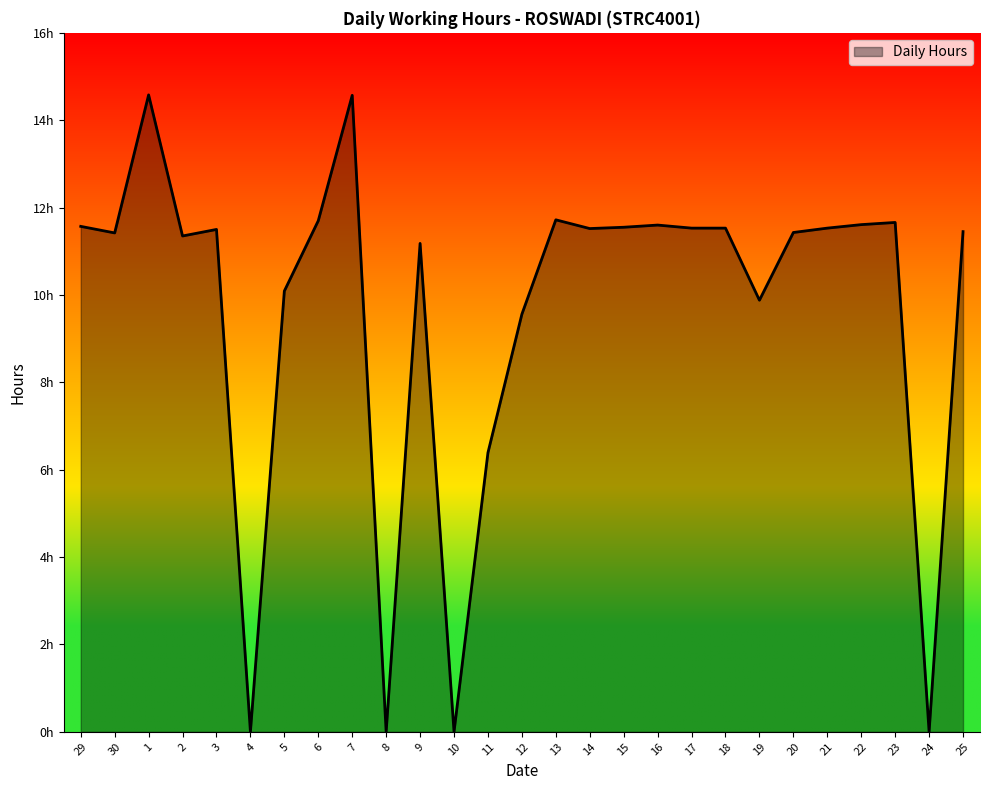

Is this an area chart (filled region under the line)?

Yes